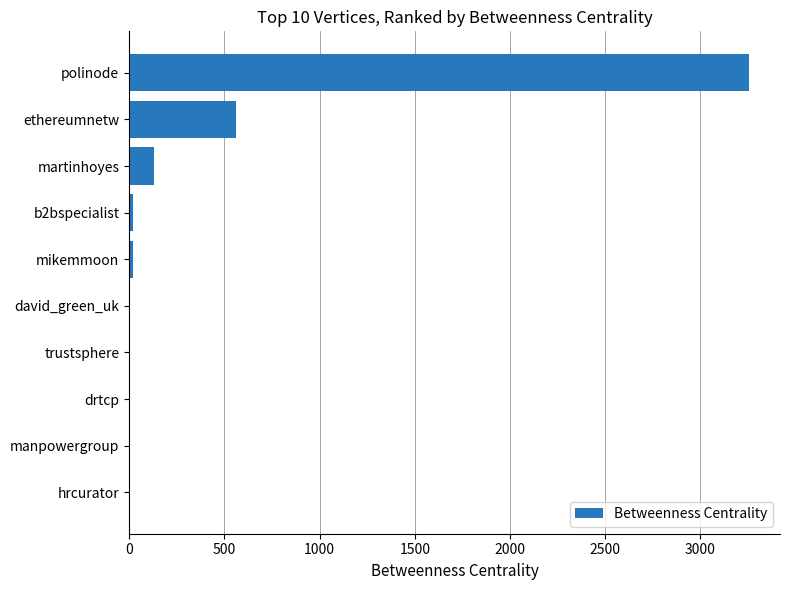

At which category does the chart reach its peak across all series?

polinode